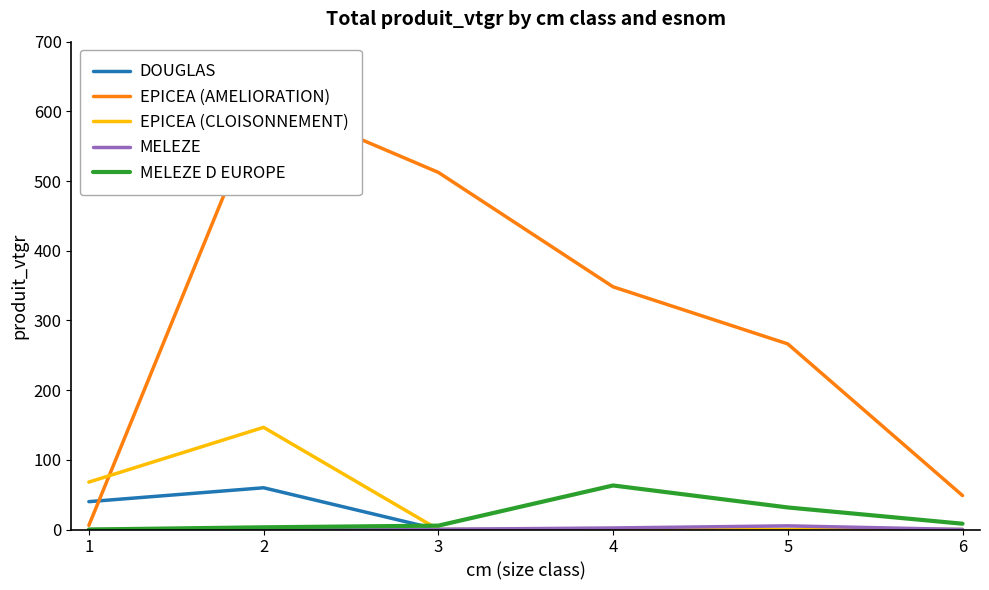

Does the chart display data point markers on the line(s)?

No